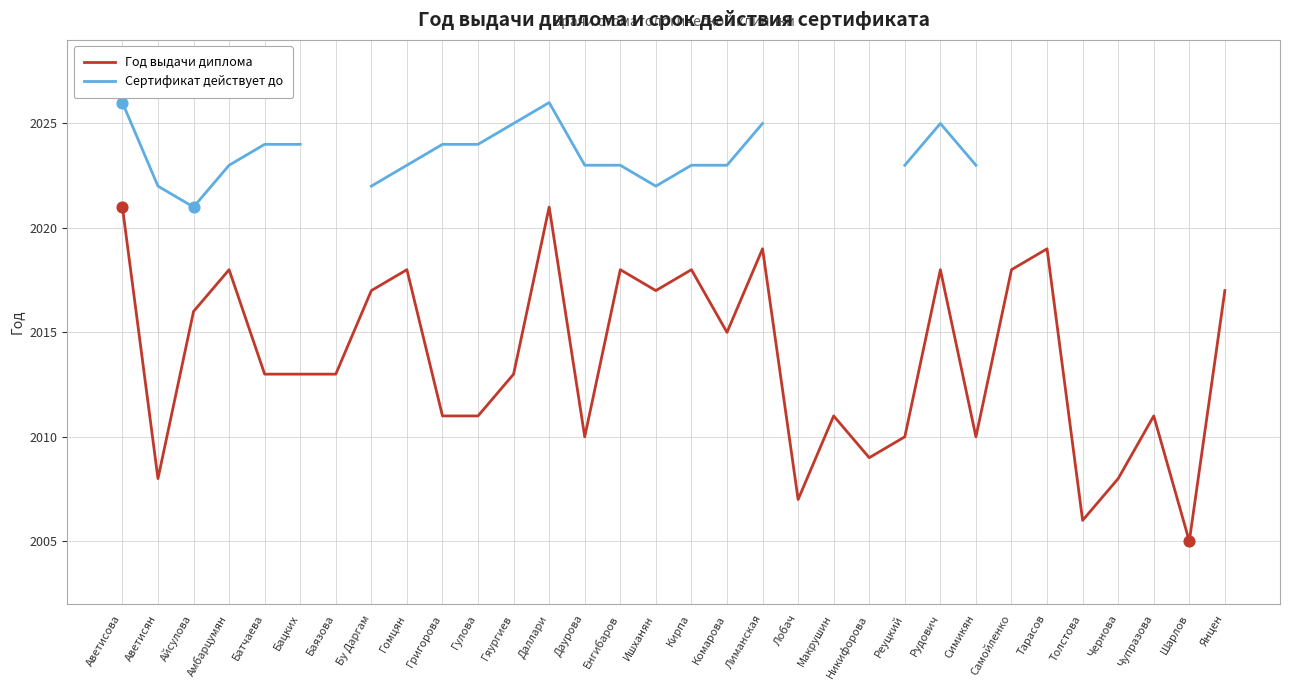

What are all the series names shown in the legend?

Год выдачи диплома, Сертификат действует до